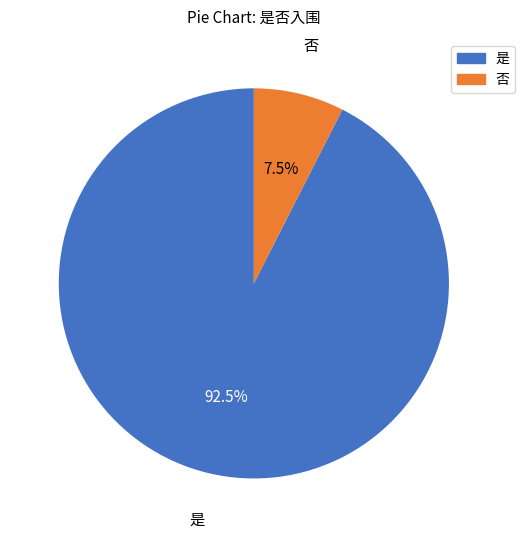

To the nearest percent, what is the combined percentage of 是 and 否?

100%